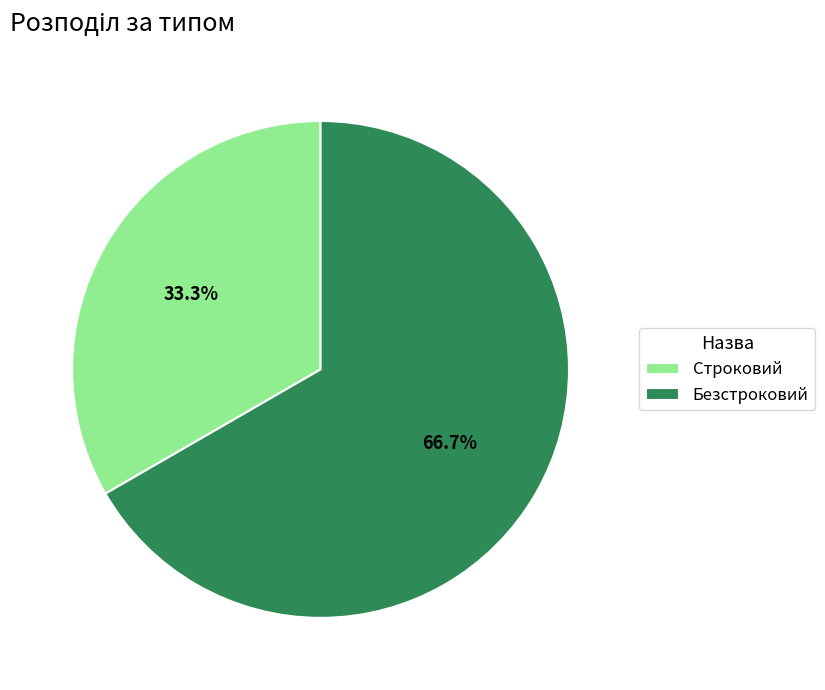

To the nearest percent, what is the difference between the largest and smallest slice percentages?

33%